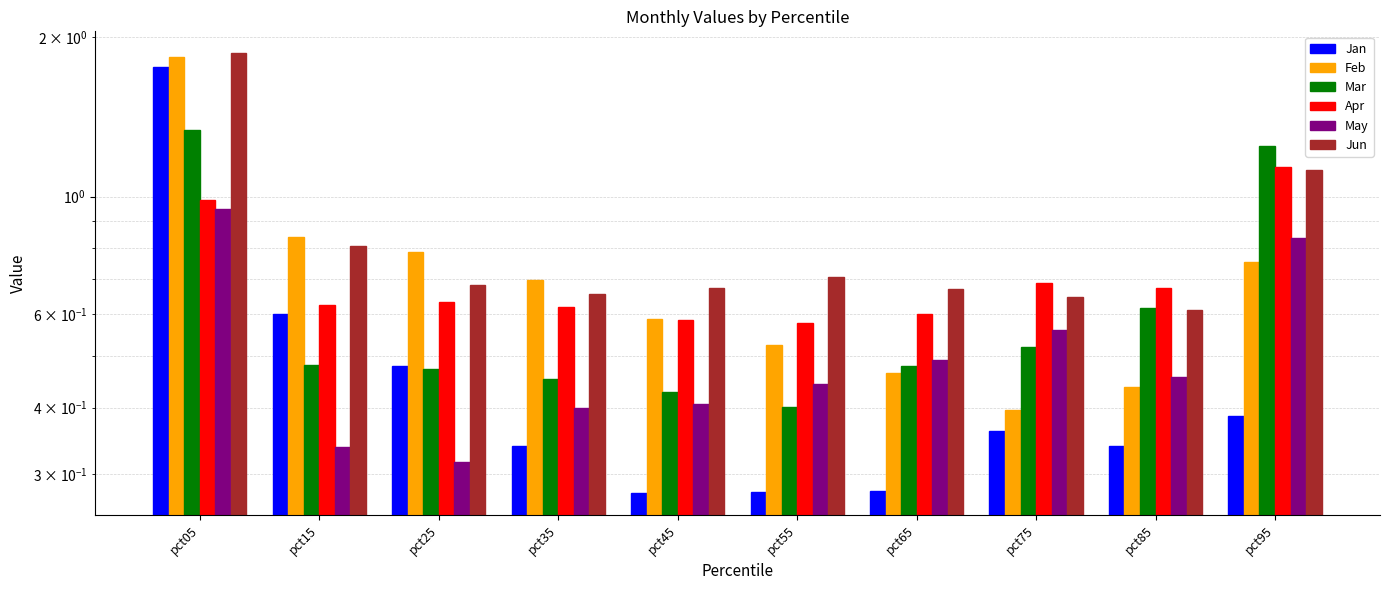

Rank the series at pct45 from highest to lowest value.

Jun, Feb, Apr, Mar, May, Jan